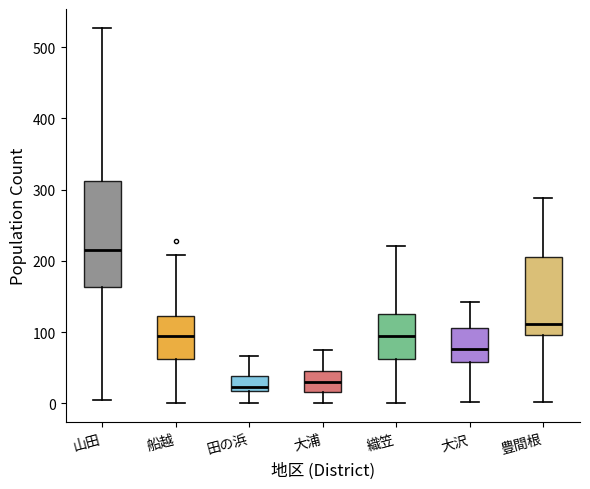

Comparing the boxes themselves (not the whiskers), which one is the tallest?

山田